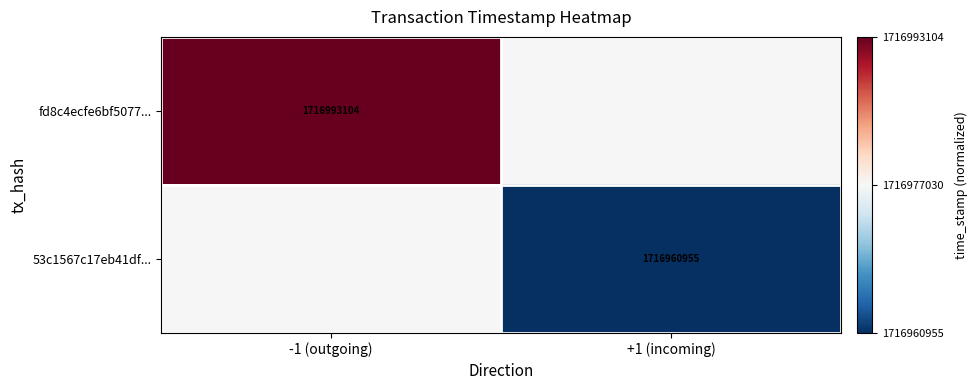

At how many categories does at least one series exceed 0?

1